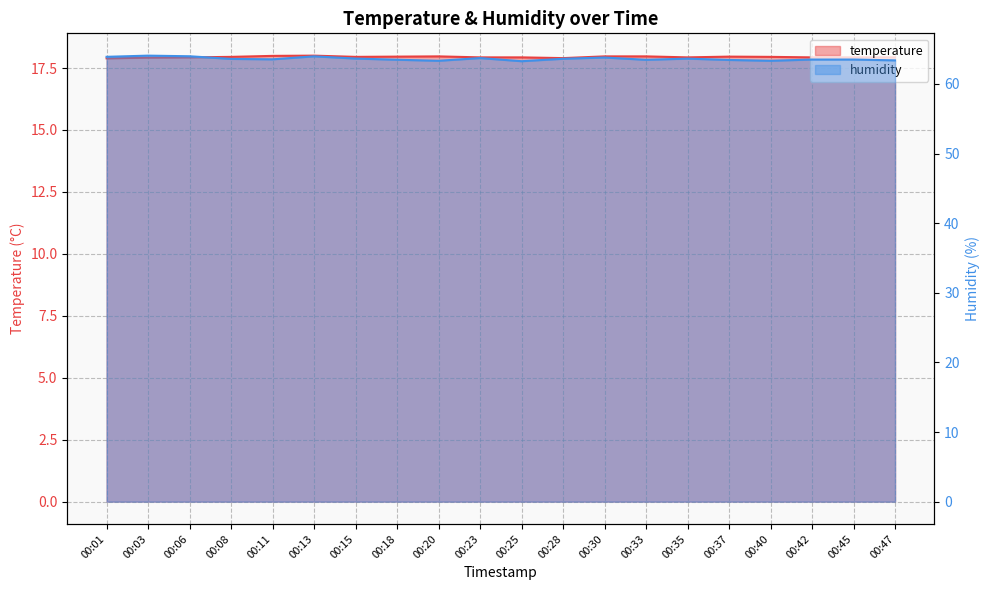

How many distinct data groups are displayed?

2